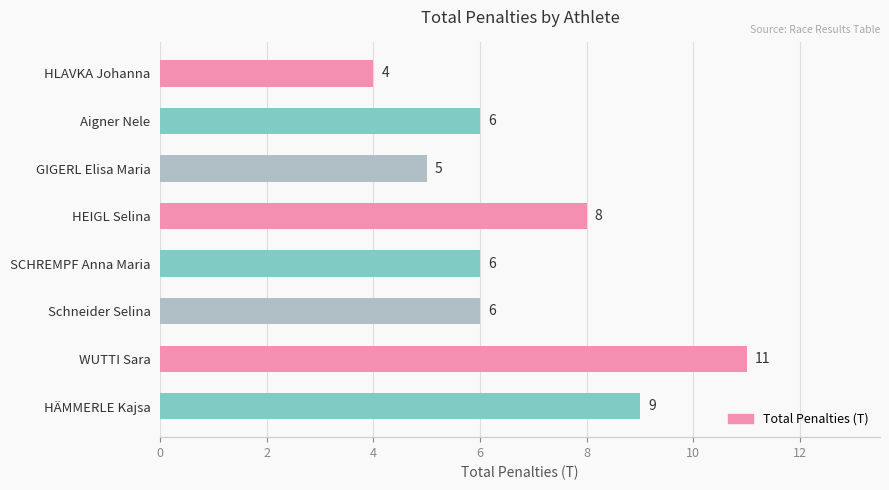

True or false: the data shows 1 at HLAVKA Johanna.

False